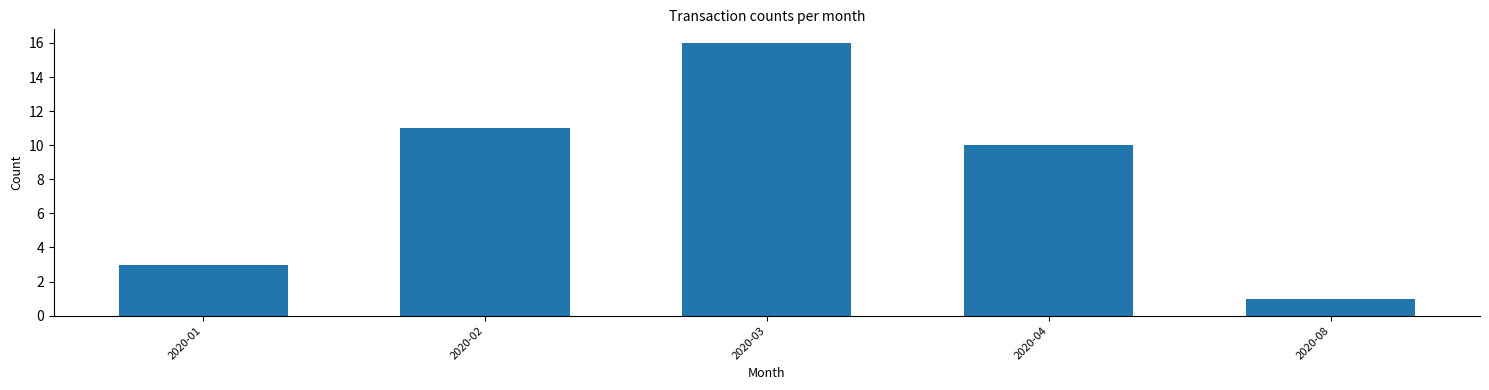

Reading left to right, list all the values displayed in this chart.

2020-01=3	2020-02=11	2020-03=16	2020-04=10	2020-08=1